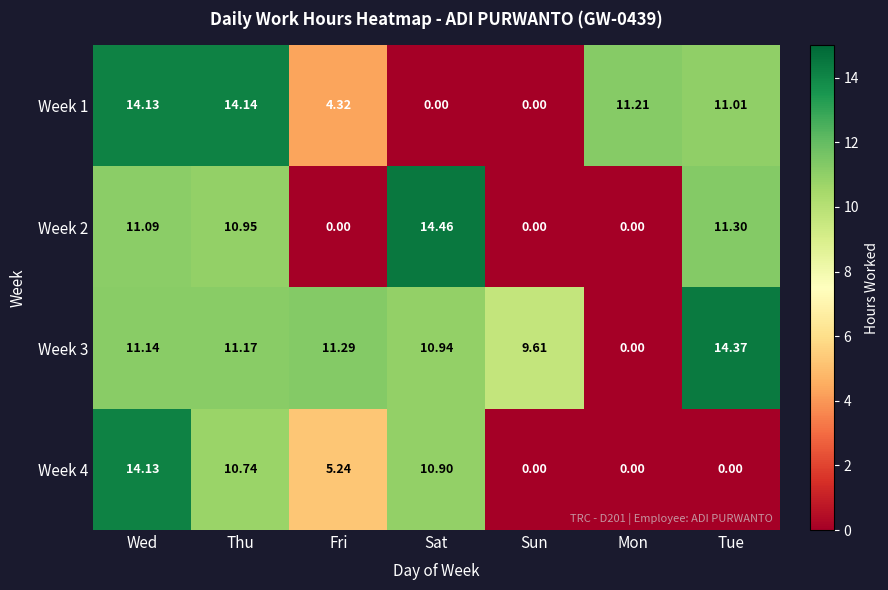

Which label corresponds to the largest value in the chart?

Sat